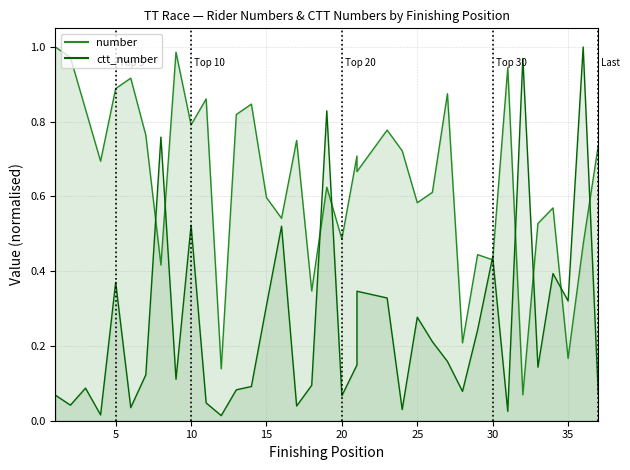

Is it true that number equals 0.5 at 33?

True